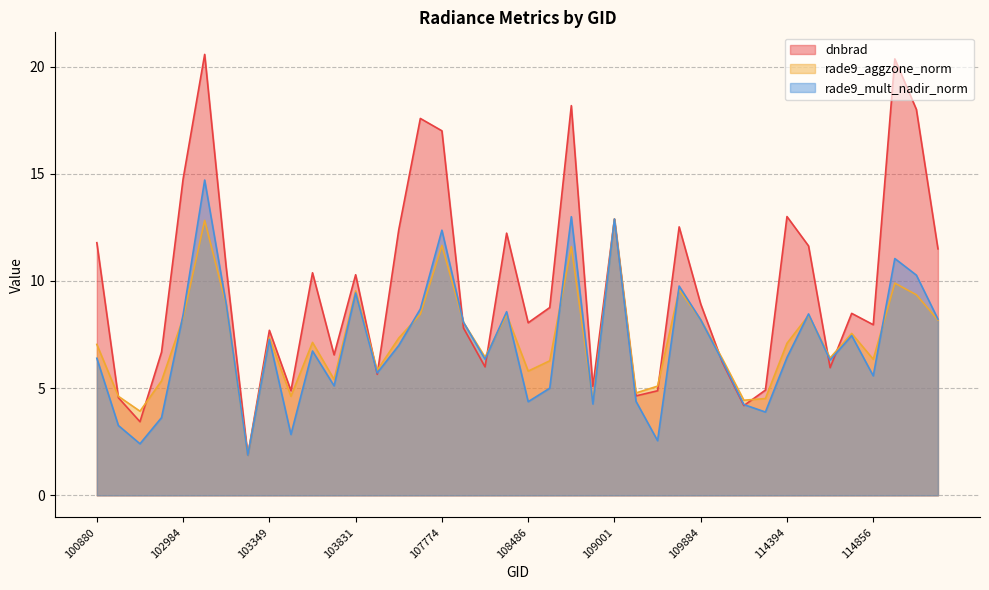

Which has a higher value, 103112 or 103230?

103112